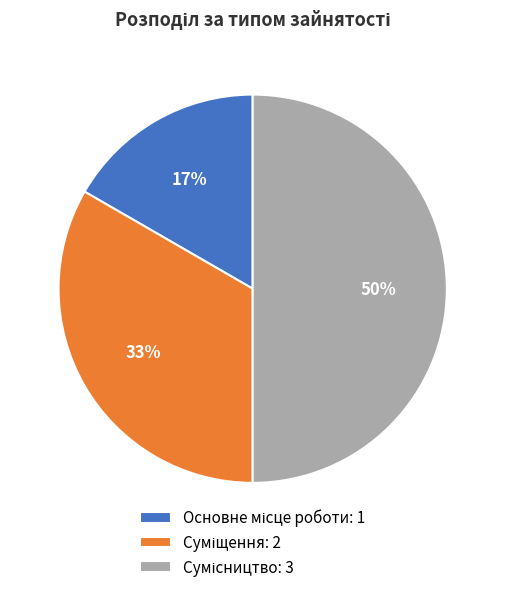

To the nearest percent, what is the average slice percentage?

33%